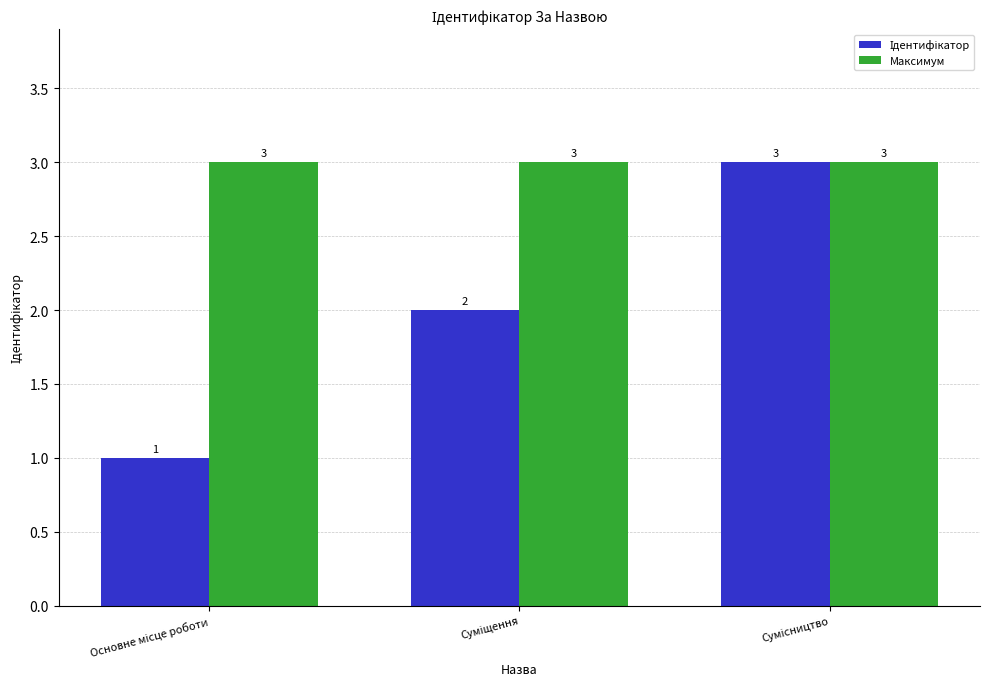

What is the average value of the Максимум series?

3